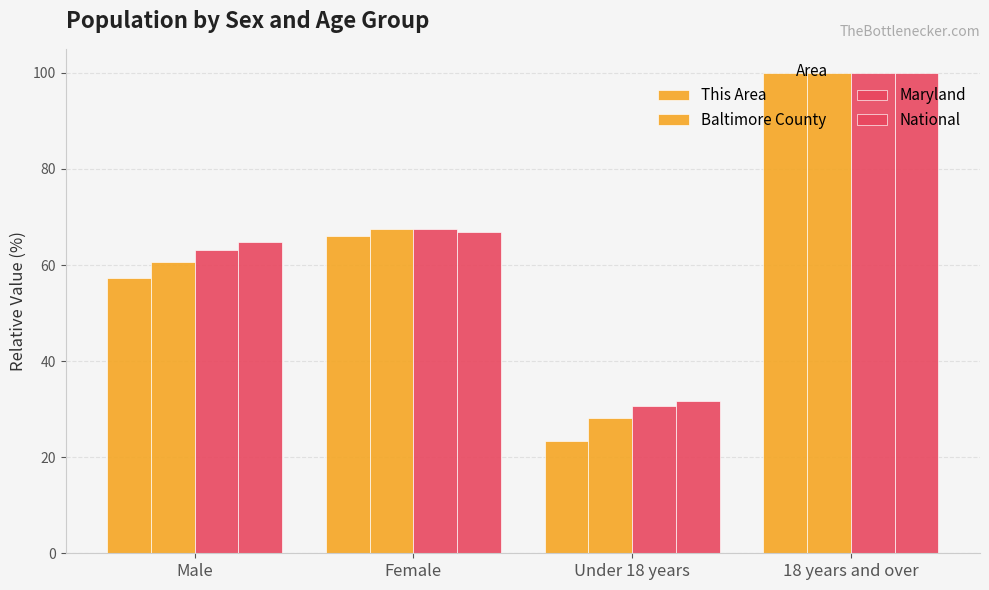

Reading left to right, extract all data points from this chart.

This Area: 57.3	66.1	23.3	100.0
Baltimore County: 60.5	67.6	28.1	100.0
Maryland: 63.2	67.5	30.6	100.0
National: 64.7	66.9	31.6	100.0